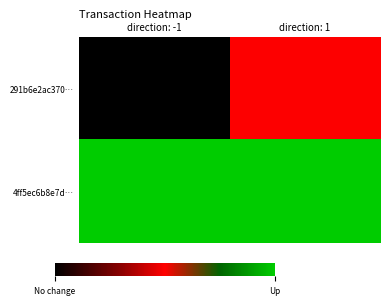

At which category is the sum across all series the highest?

direction: 1